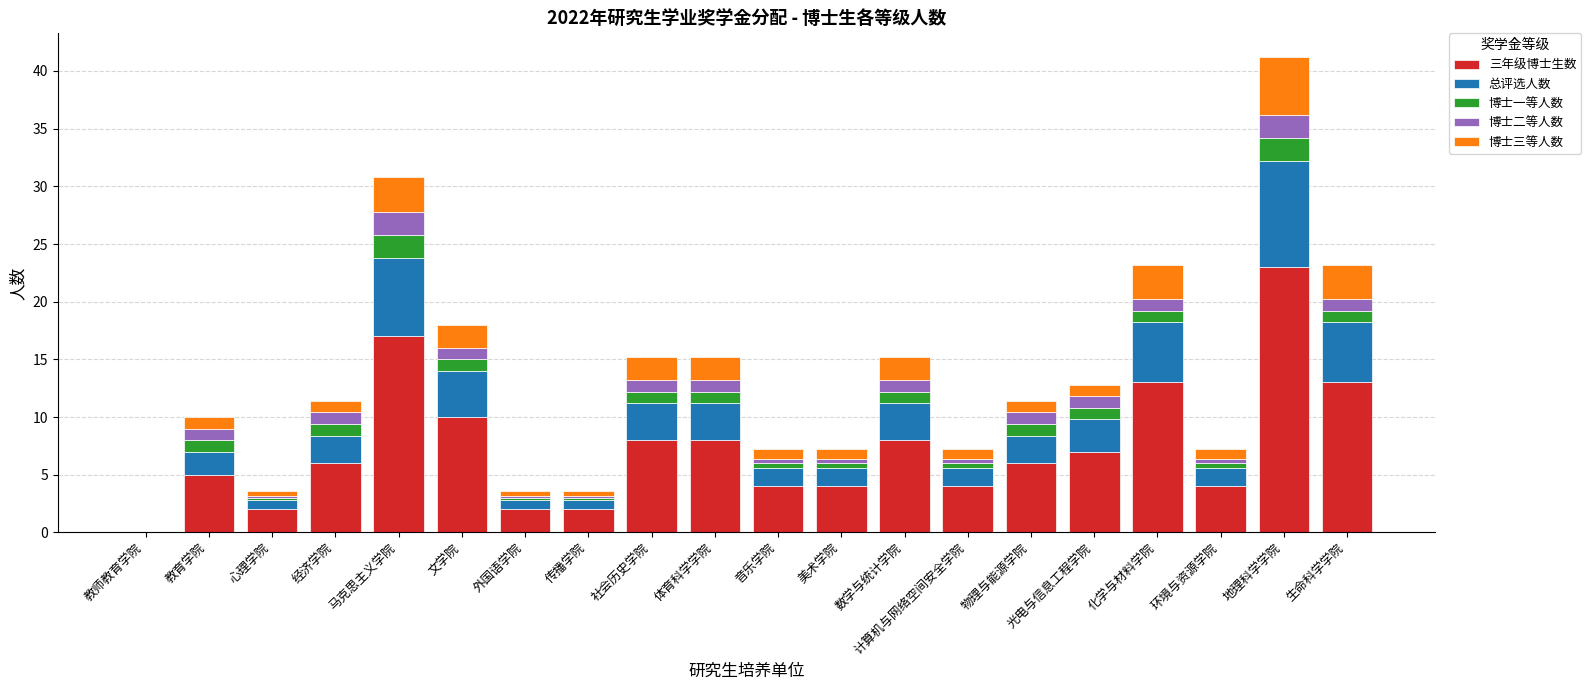

What value does the 三年级博士生数 series have at 地理科学学院?

23.0